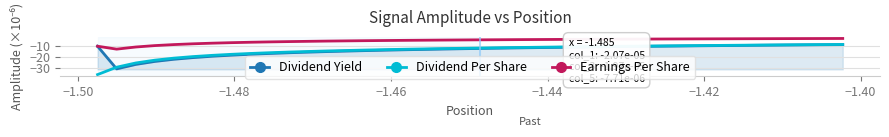

True or false: Earnings Per Share and Dividend Per Share intersect in this chart.

False